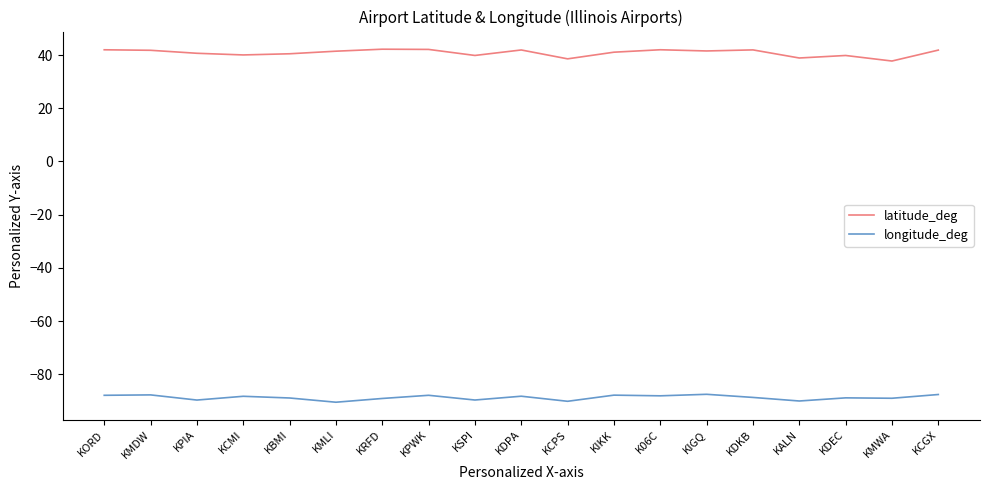

What is the approximate value of latitude_deg at KDPA?

41.9